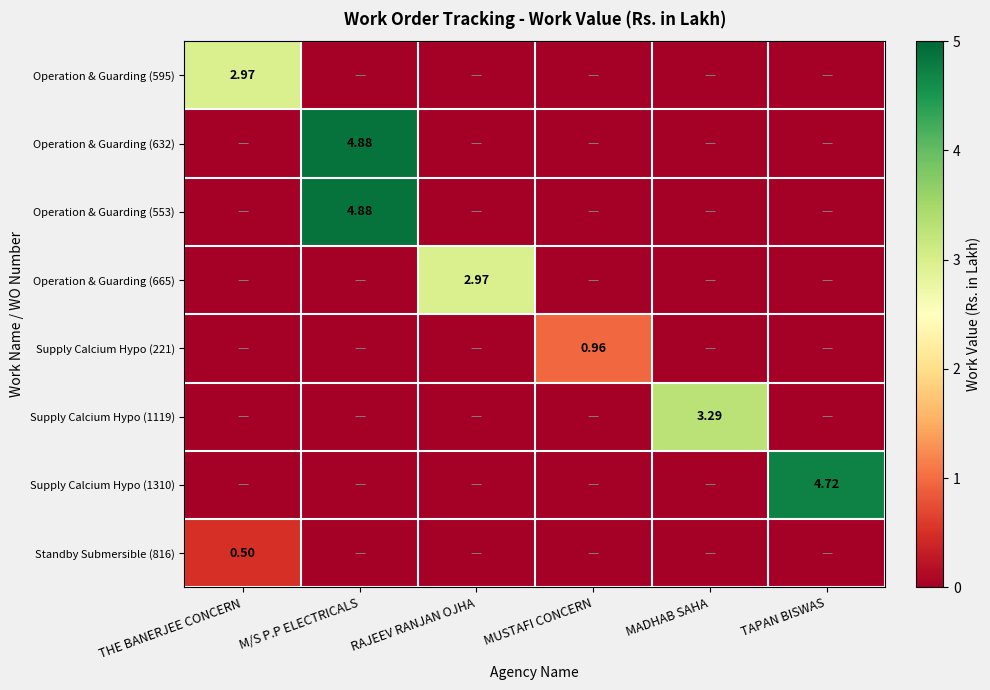

How many Operation & Guarding (553) values are between 0 and 1?

5